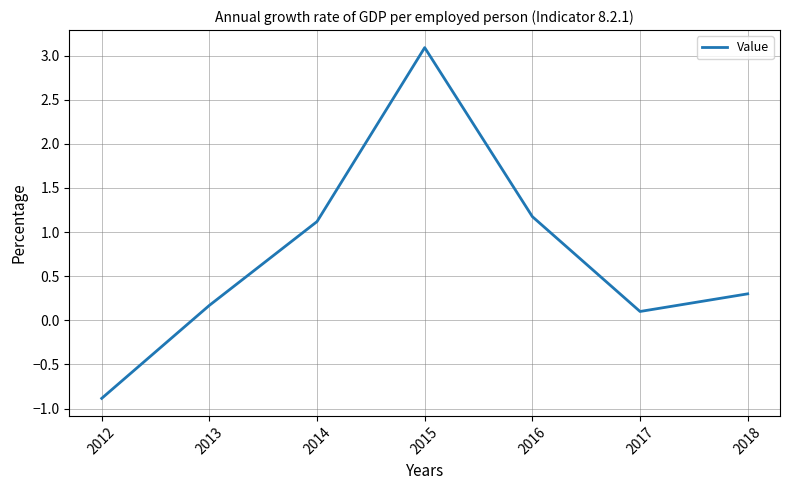

Rank the categories by value from highest to lowest.

2015, 2016, 2014, 2018, 2013, 2017, 2012